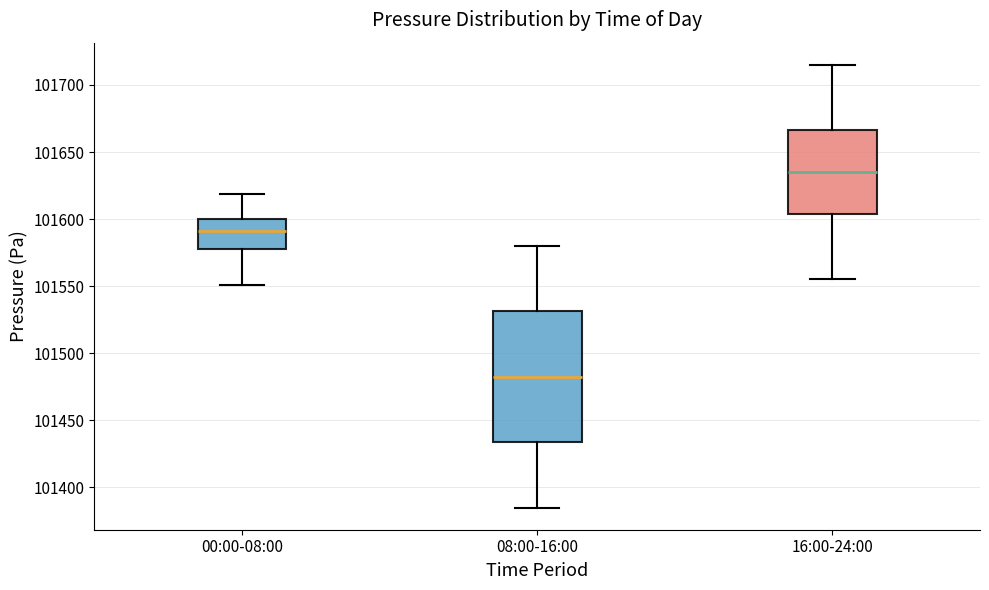

Where is the upper edge of the box for 00:00-08:00 on the y-axis? The values are not printed on the chart, so give them approximately, as read against the axis.

101600